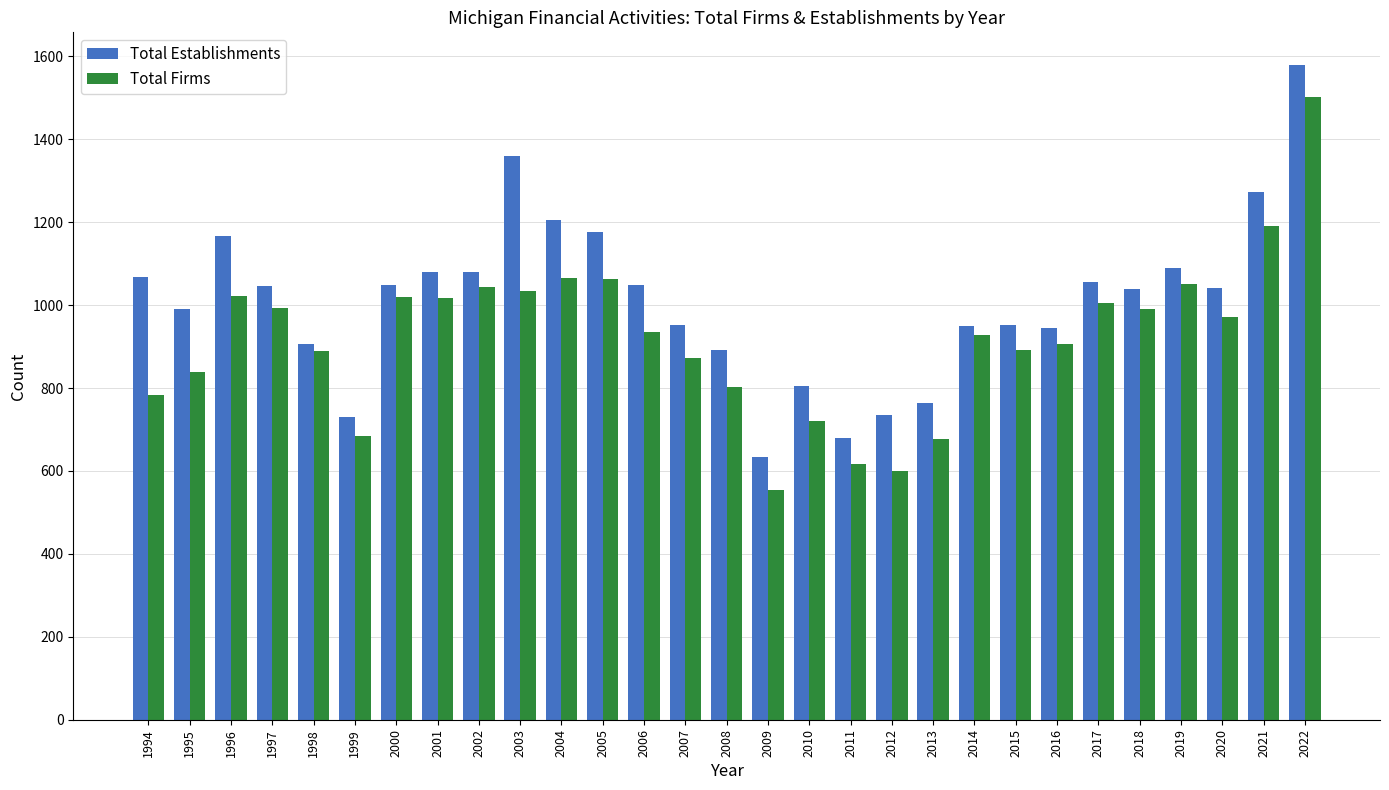

What are all the series names shown in the legend?

Total Establishments, Total Firms